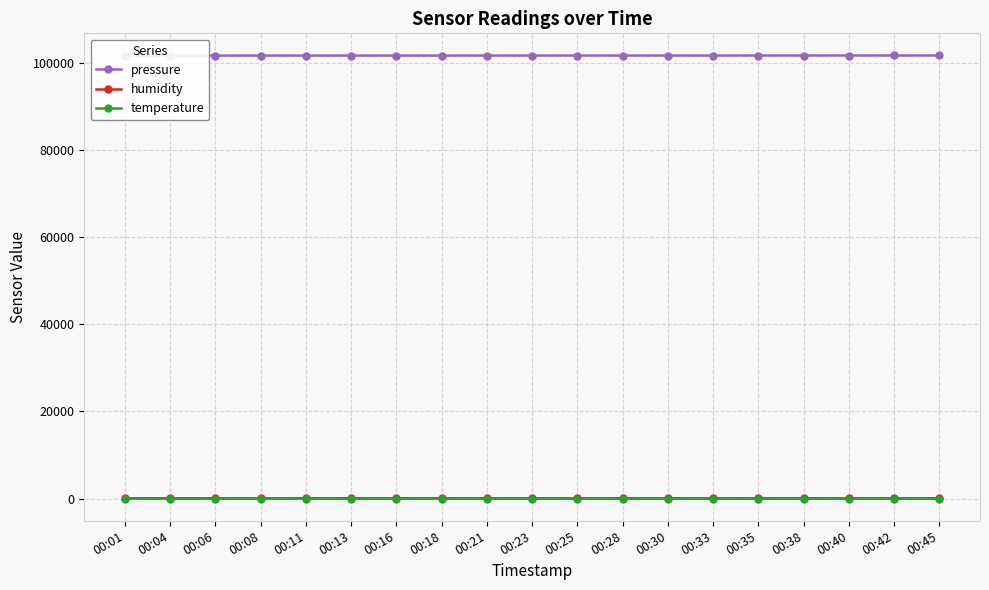

Reading left to right, what are all the values shown in this chart?

pressure: 00:01=101630.9	00:04=101630.9	00:06=101635.2	00:08=101642.2	00:11=101639.6	00:13=101640.4	00:16=101637.8	00:18=101641.3	00:21=101650.9	00:23=101645.7	00:25=101650.0	00:28=101654.4	00:30=101644.8	00:33=101648.3	00:35=101658.7	00:38=101659.6	00:40=101660.5	00:42=101663.9	00:45=101663.9
humidity: 00:01=84.4	00:04=84.7	00:06=84.5	00:08=84.5	00:11=84.5	00:13=84.6	00:16=83.9	00:18=83.9	00:21=84.2	00:23=83.7	00:25=84.1	00:28=83.8	00:30=83.9	00:33=83.9	00:35=83.7	00:38=83.6	00:40=83.4	00:42=83.6	00:45=83.4
temperature: 00:01=3.0	00:04=3.0	00:06=3.0	00:08=3.0	00:11=3.0	00:13=3.0	00:16=3.0	00:18=3.0	00:21=3.0	00:23=3.0	00:25=3.0	00:28=3.0	00:30=3.0	00:33=3.0	00:35=3.0	00:38=3.0	00:40=3.0	00:42=2.9	00:45=3.0